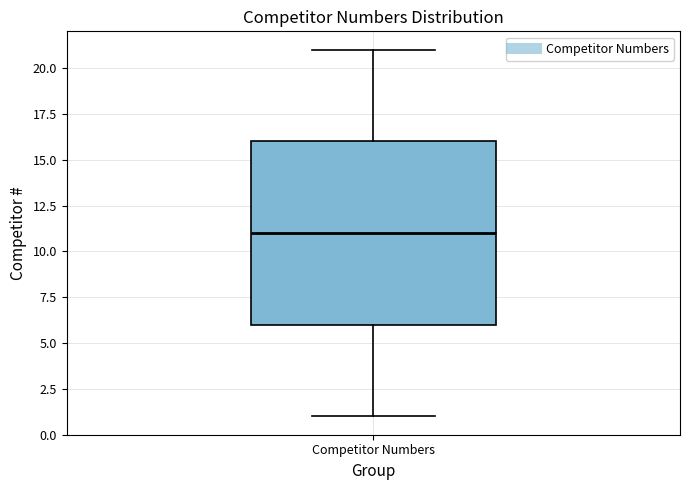

Transcribe this box plot: give where the median line is, the range the box spans, and where the two whiskers end, as read against the y-axis. The values are not printed on the chart, so give them approximately, as read against the axis.

median 11, box 6 to 16, whiskers 1 to 21